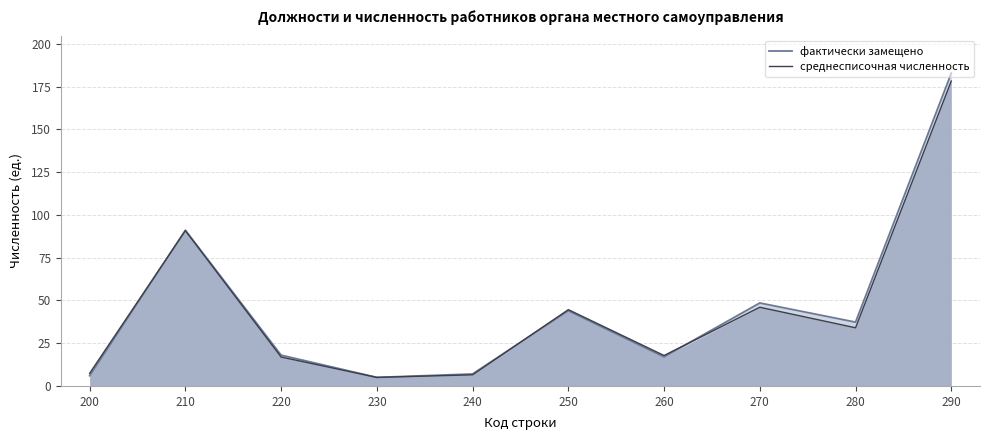

Between 230 and 240, which series saw the biggest shift?

фактически замещено